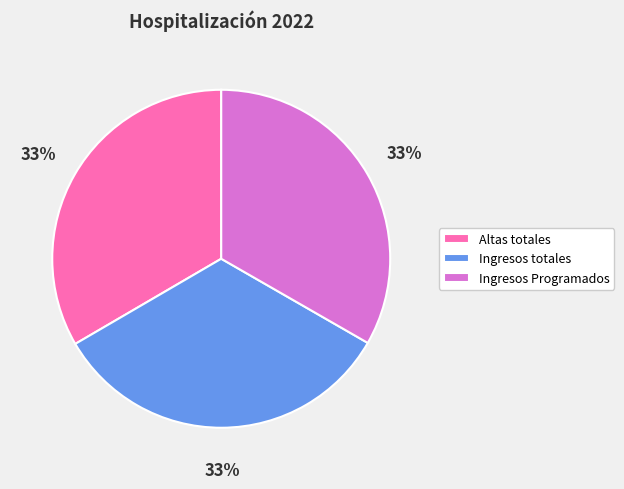

What percentage is the Ingresos totales slice, to the nearest percent?

33%